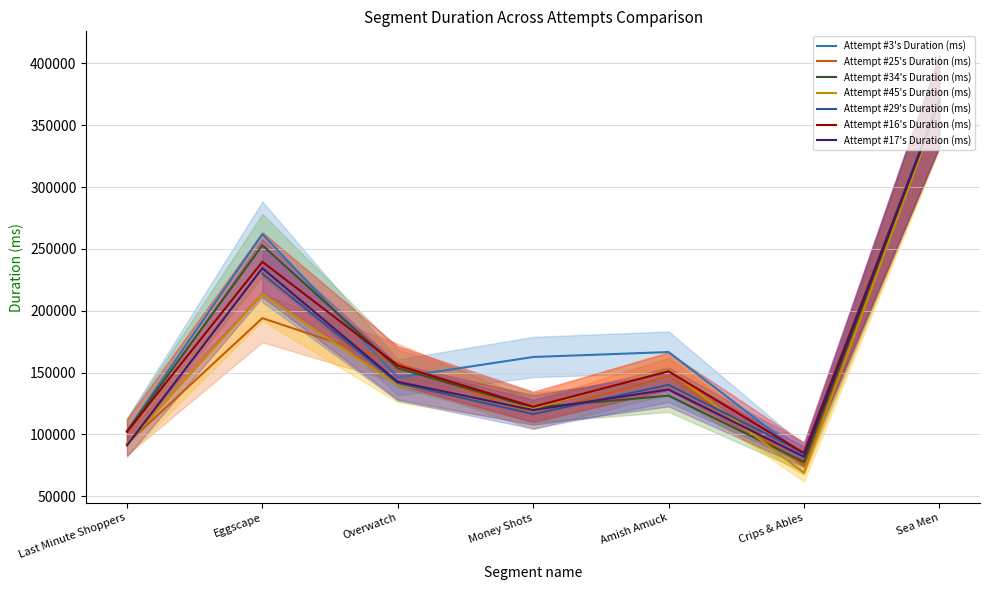

Which series has the widest spread of values?

Attempt #45's Duration (ms)